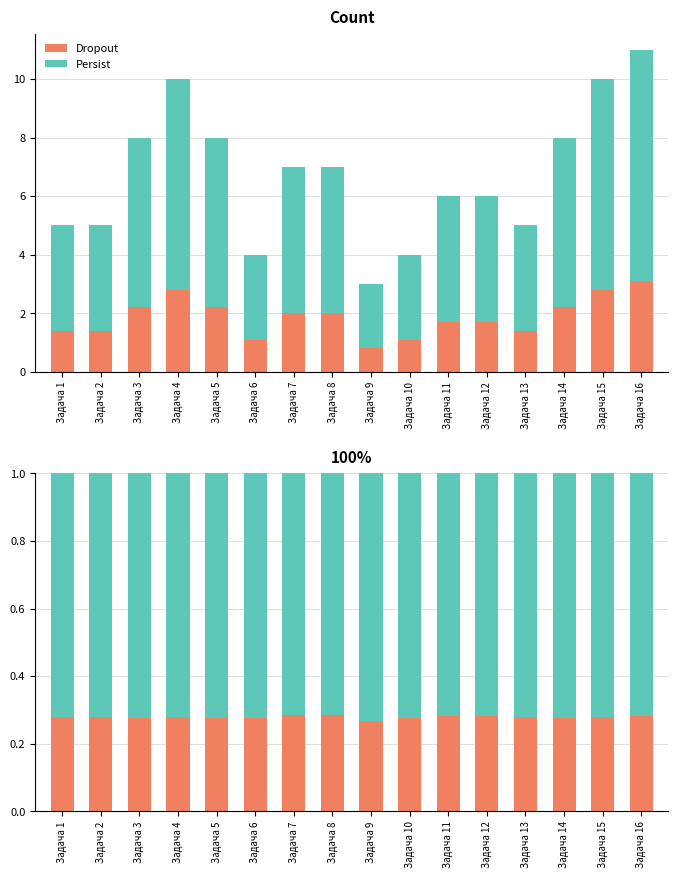

Reading right to left, extract all data points from this chart.

Dropout: Задача 16=0.3	Задача 15=0.3	Задача 14=0.3	Задача 13=0.3	Задача 12=0.3	Задача 11=0.3	Задача 10=0.3	Задача 9=0.3	Задача 8=0.3	Задача 7=0.3	Задача 6=0.3	Задача 5=0.3	Задача 4=0.3	Задача 3=0.3	Задача 2=0.3	Задача 1=0.3
Persist: Задача 16=0.7	Задача 15=0.7	Задача 14=0.7	Задача 13=0.7	Задача 12=0.7	Задача 11=0.7	Задача 10=0.7	Задача 9=0.7	Задача 8=0.7	Задача 7=0.7	Задача 6=0.7	Задача 5=0.7	Задача 4=0.7	Задача 3=0.7	Задача 2=0.7	Задача 1=0.7